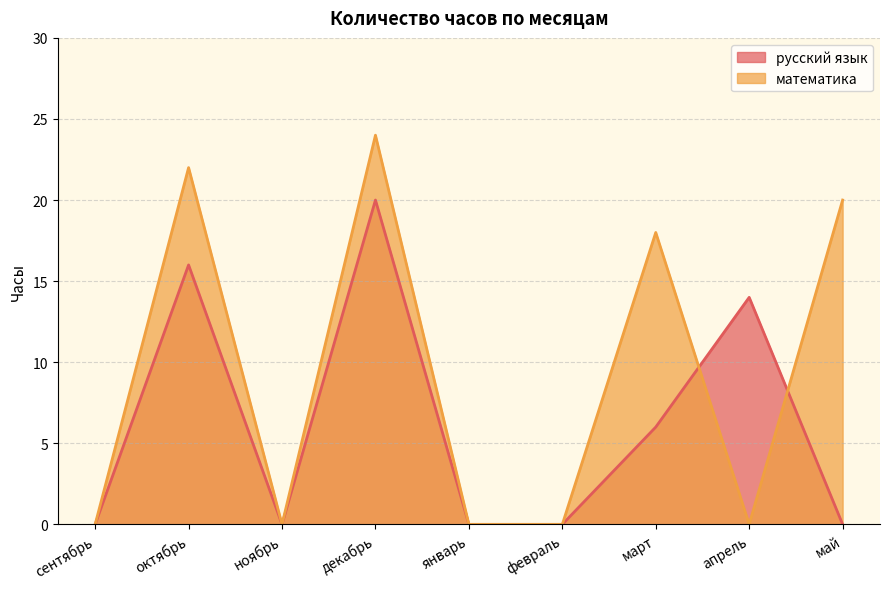

True or false: математика has more than 0 interior local peaks.

True